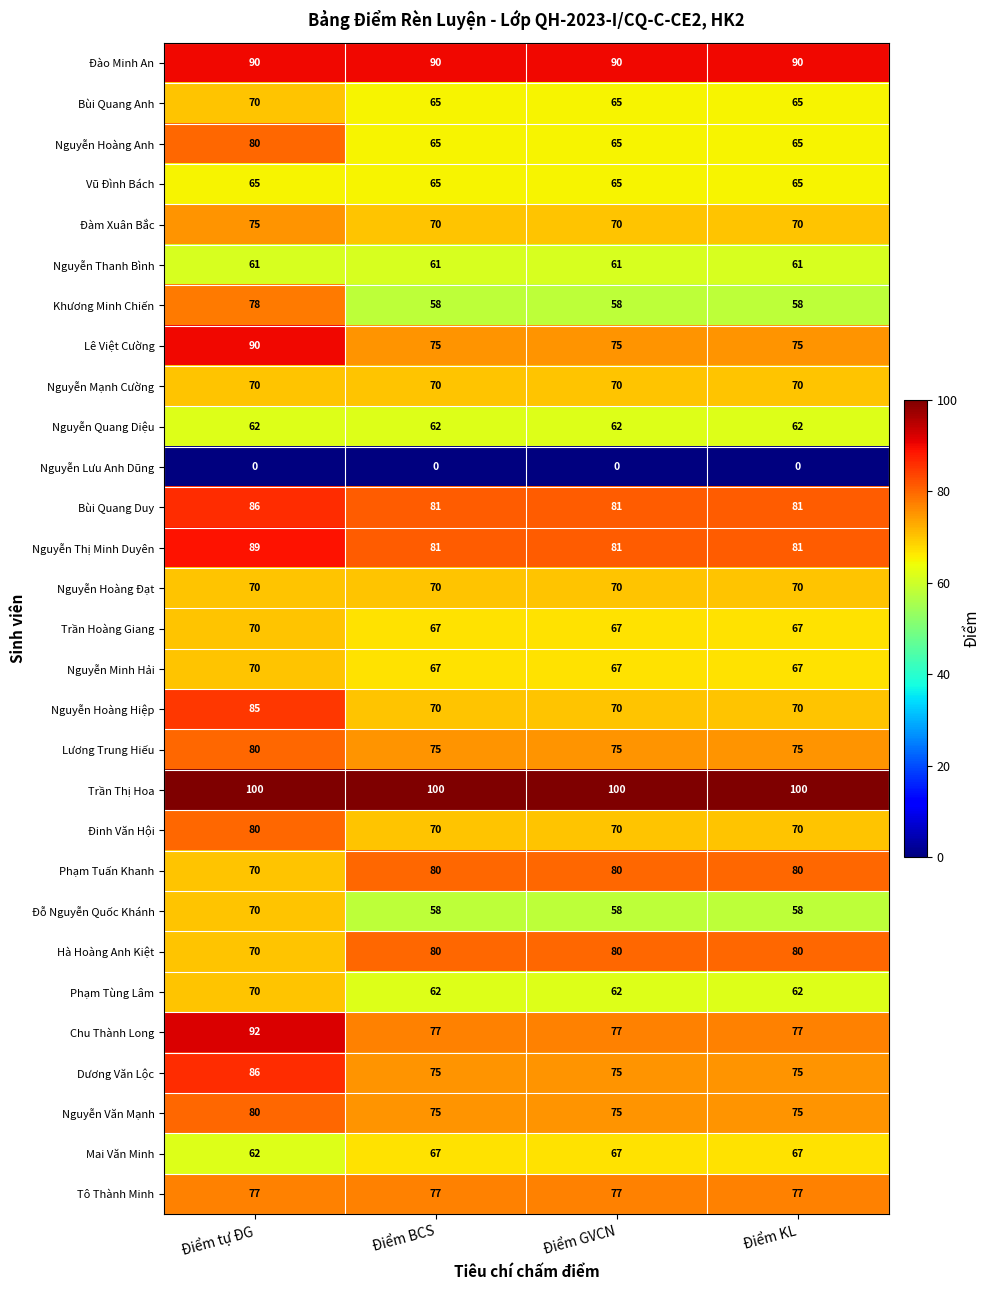

What is the spread (max minus min) of values at Điểm BCS?

100